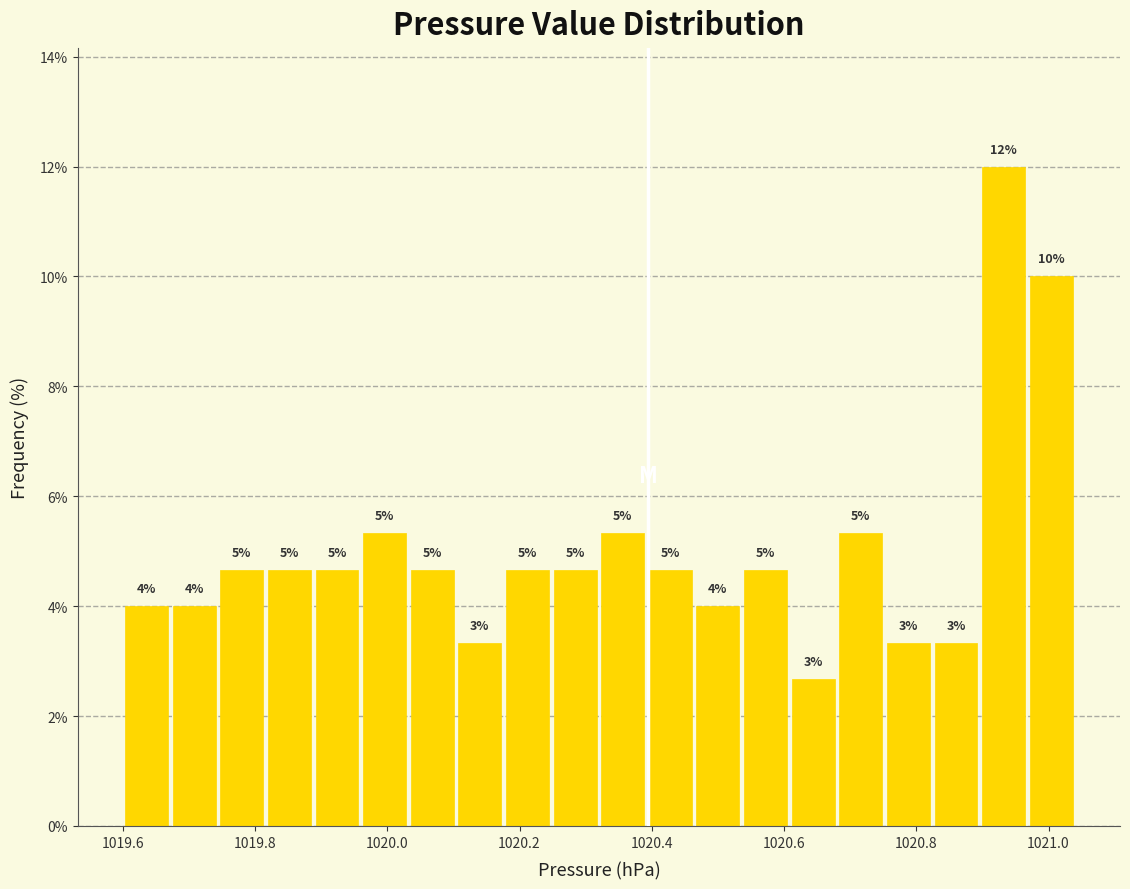

Around what value on the x-axis is the tallest bar? Give the approximate position of its centre, as read against the axis.

1020.94